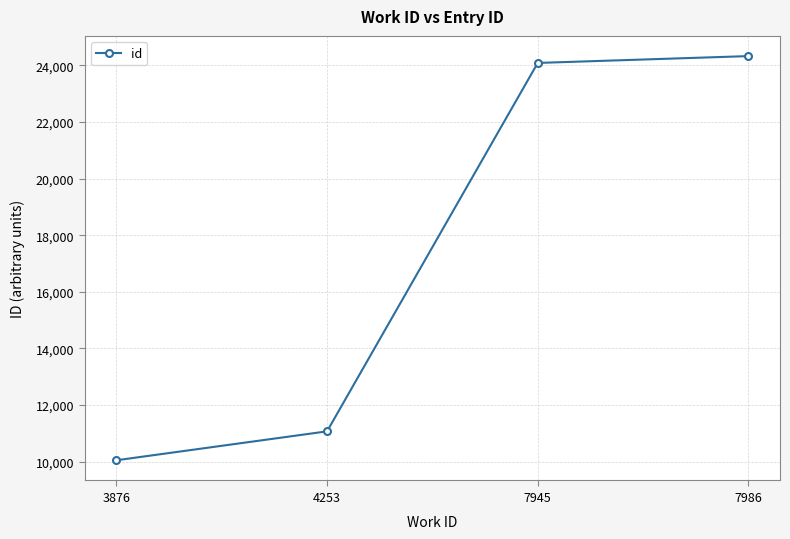

What is the value of the 2nd point from the left?

11066